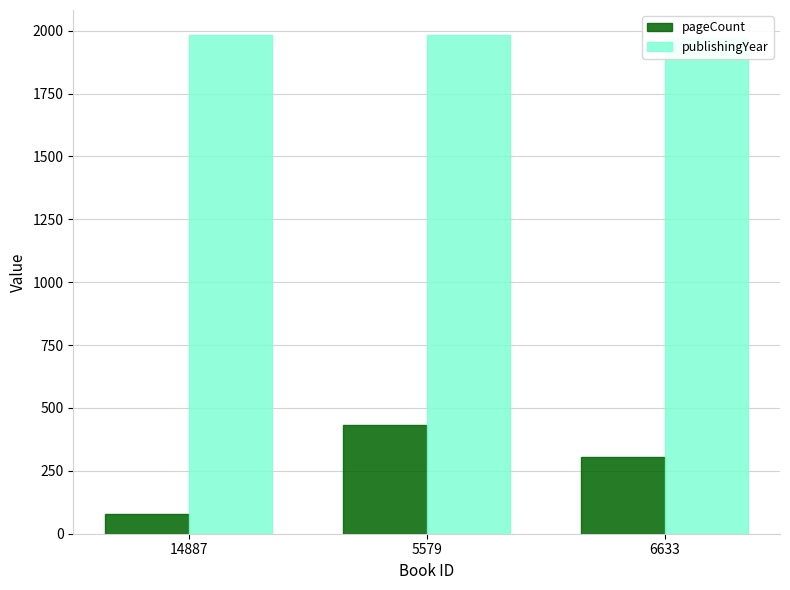

The publishingYear series shows 3233 at 14887. True or false?

False